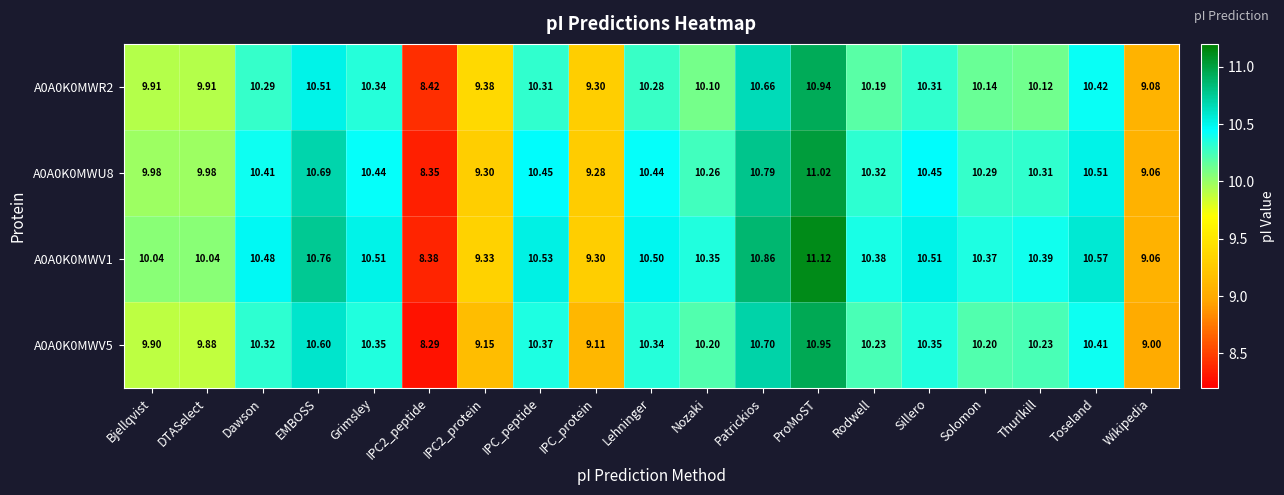

At which label is A0A0K0MWR2 closest to 9?

Wikipedia